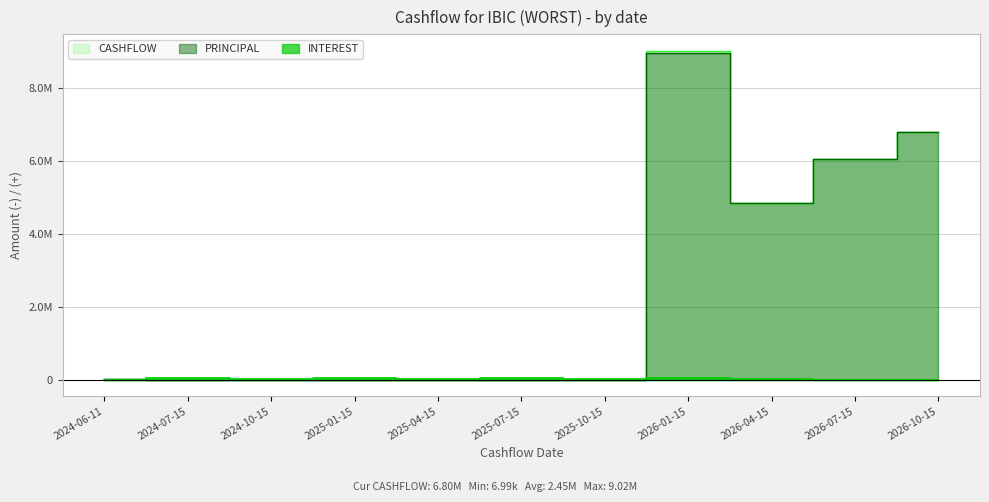

How many interior local valleys does the CASHFLOW series have?

4